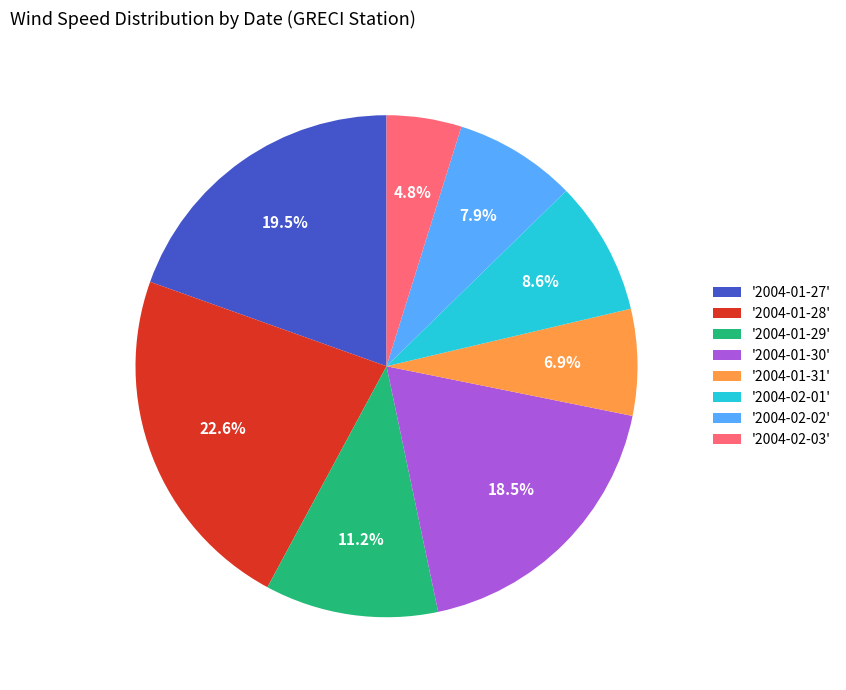

Do '2004-01-29' and '2004-01-28' together represent more than half of the pie?

No